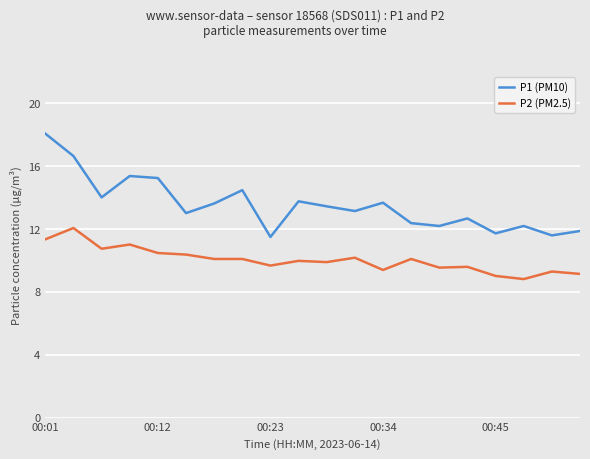

True or false: P1 (PM10) and P2 (PM2.5) intersect in this chart.

False